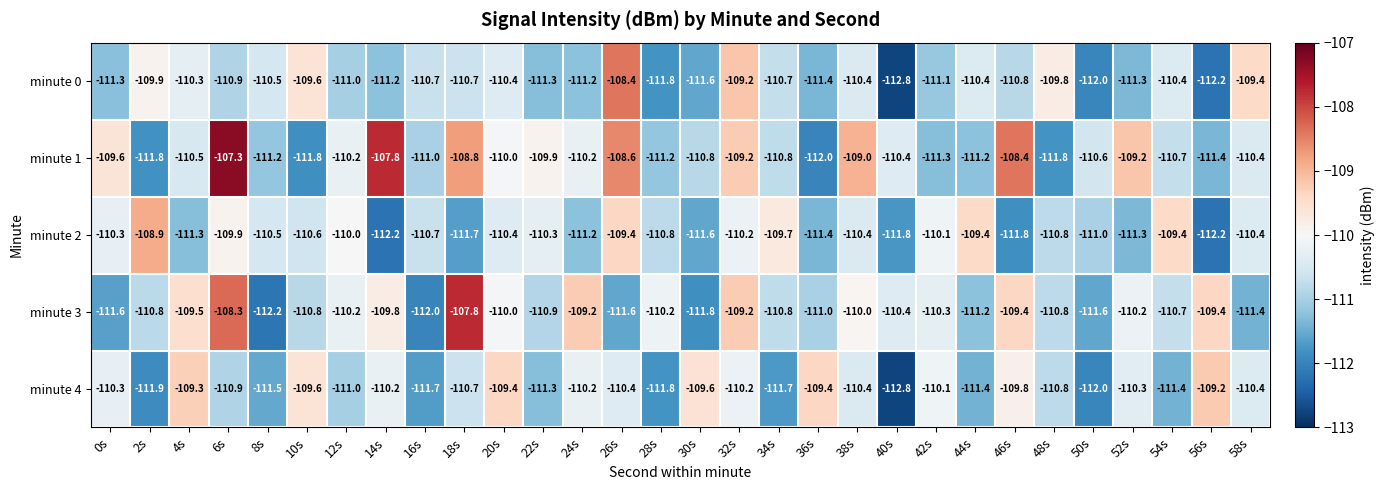

Is it true that minute 3 equals -110.2 at 12s?

True